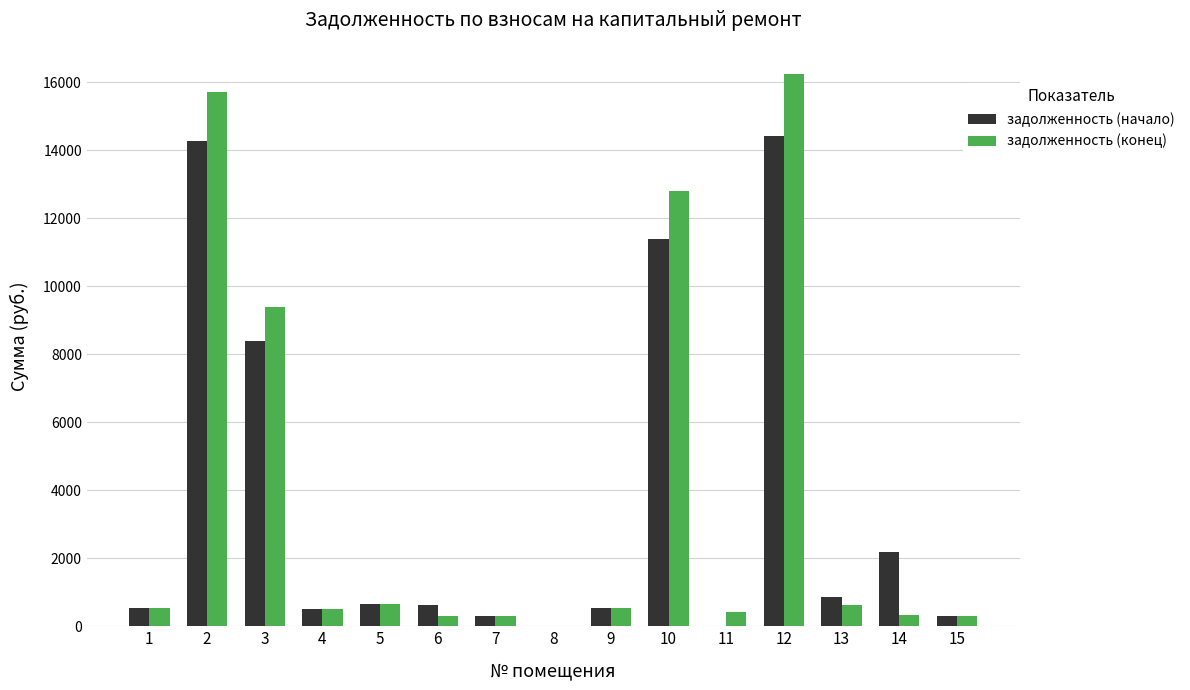

What is the sum of all задолженность (конец) values?

58663.2